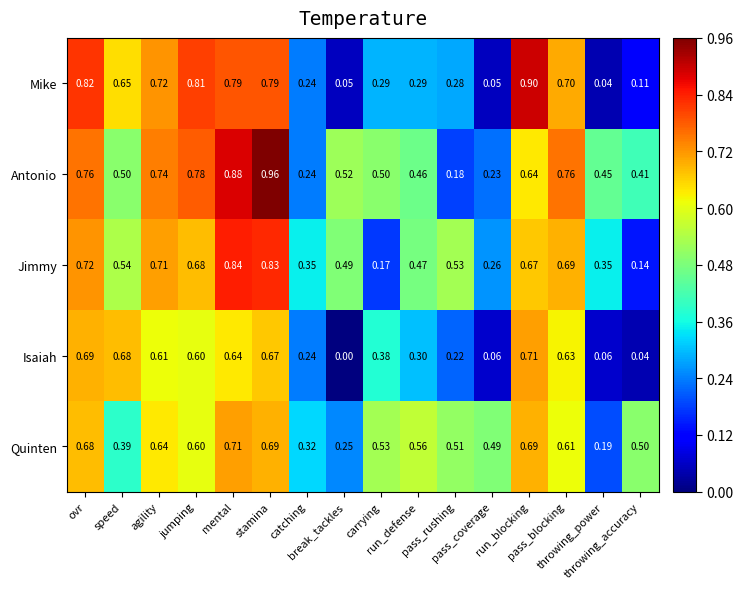

Which series has the widest spread of values?

Mike